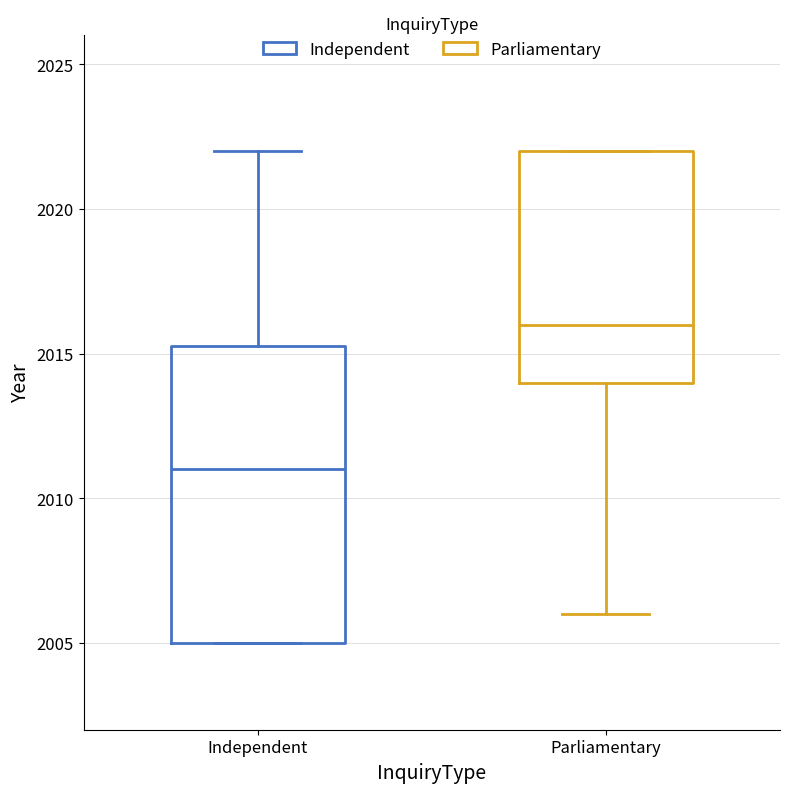

Reading left to right, read every box against the y-axis: the position of its median line, the range the box covers, and the ends of its whiskers. The values are not printed on the chart, so give them approximately, as read against the axis.

Independent: median 2011.0, box 2005.0 to 2015.5, whiskers 2005.0 to 2022.0
Parliamentary: median 2016.0, box 2014.0 to 2022.0, whiskers 2006.0 to 2022.0